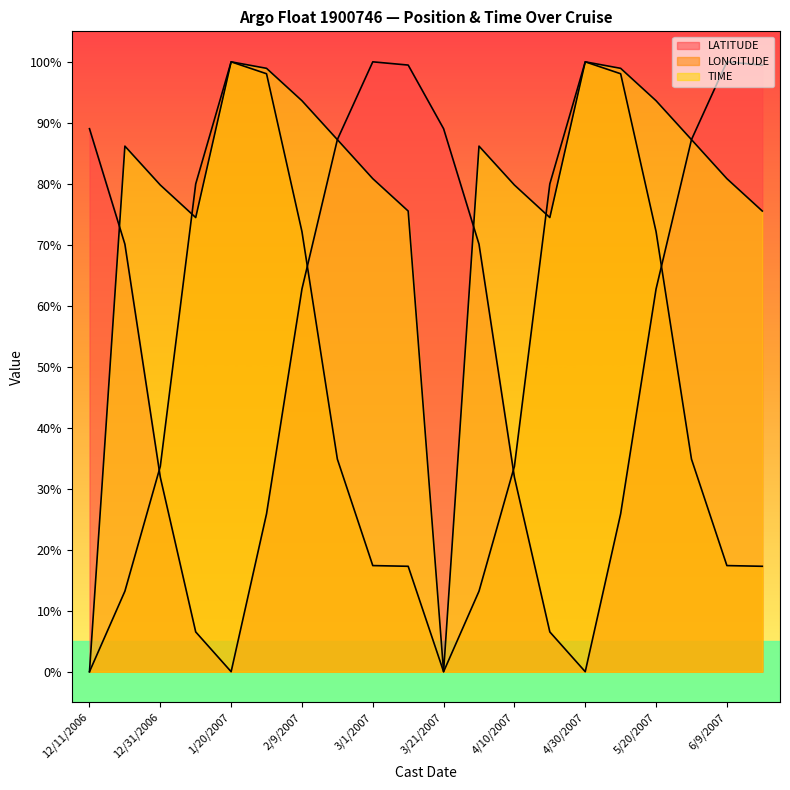

What is the difference between the highest and lowest values at 3/11/2007?

82.2